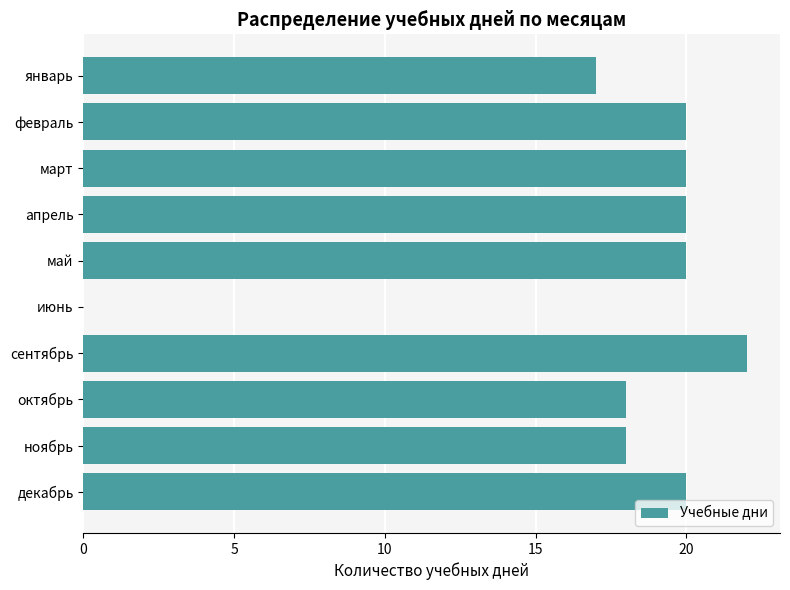

At which label is the value closest to 11?

январь